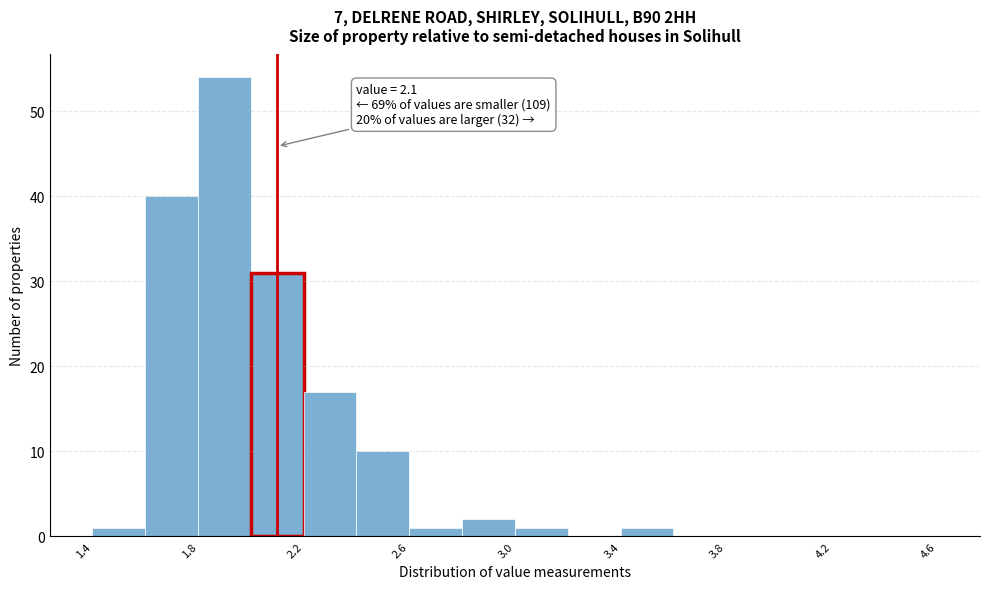

Over which range of the x-axis is the bar tallest?

1.8 to 2.0